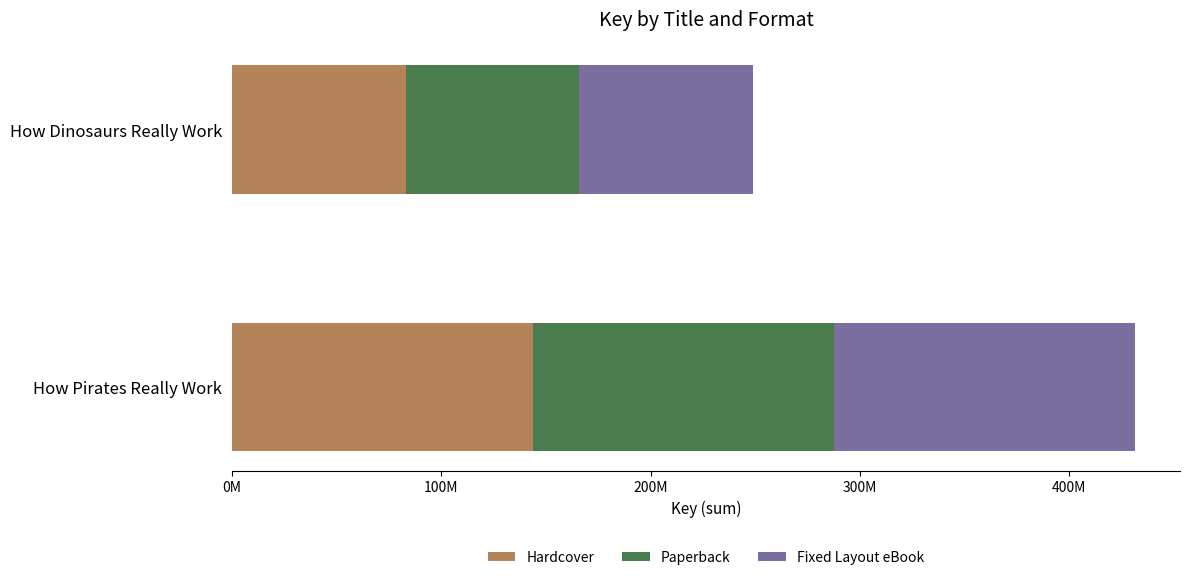

What are all the series names shown in the legend?

Hardcover, Paperback, Fixed Layout eBook